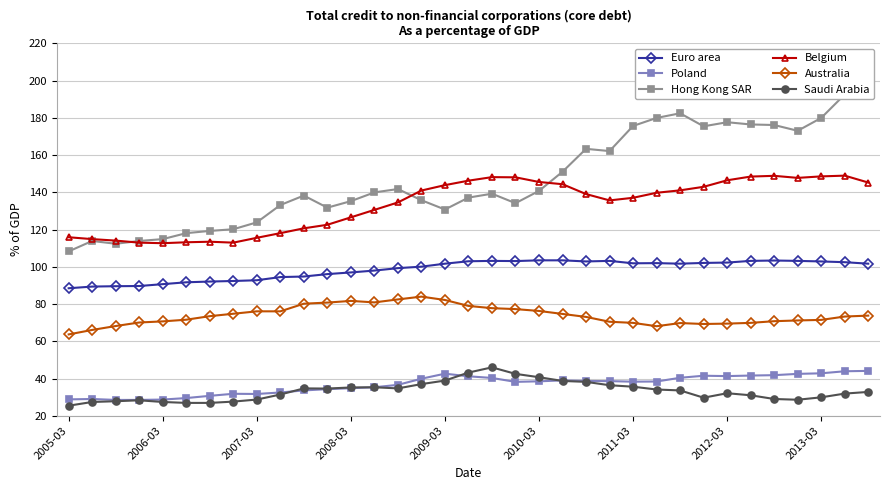

True or false: Belgium and Saudi Arabia intersect in this chart.

False